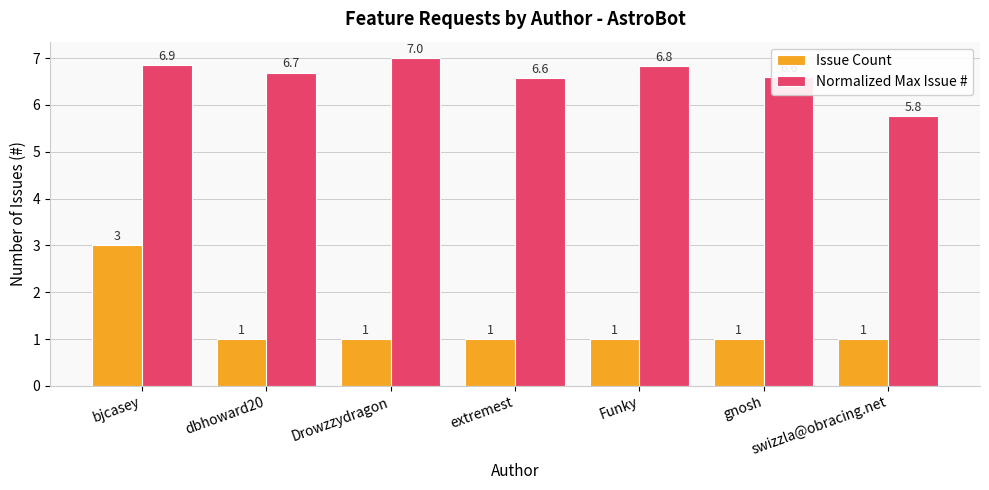

What is the smallest value displayed?

1.0